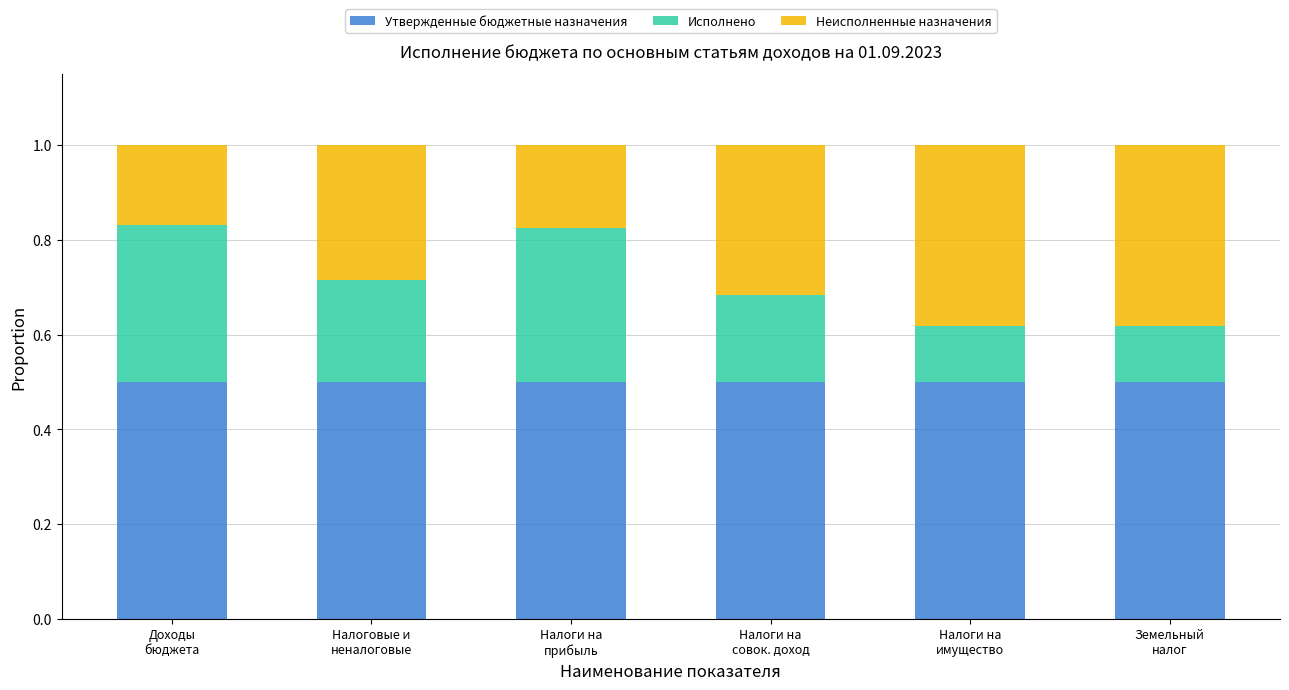

What is the maximum value for Утвержденные бюджетные назначения?

0.5